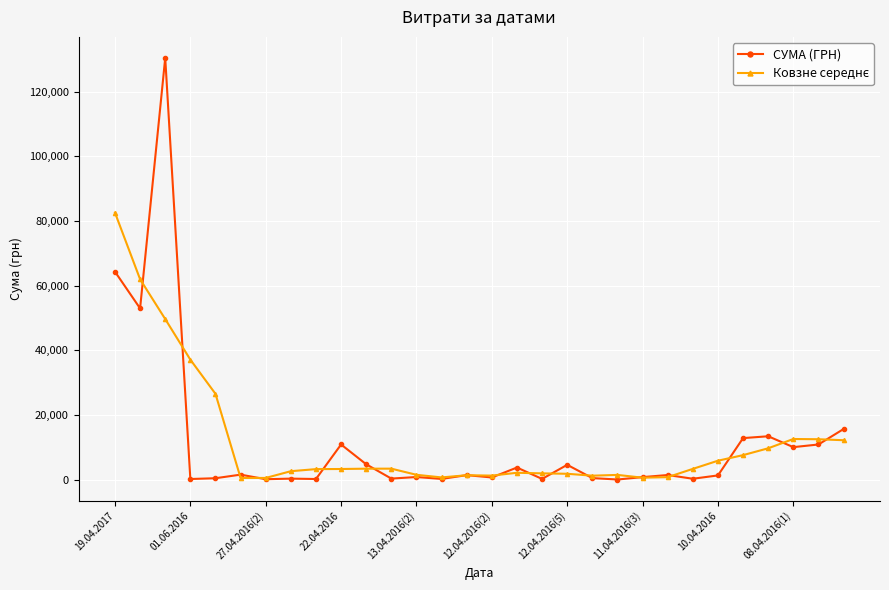

Which series has the widest spread of values?

СУМА (ГРН)